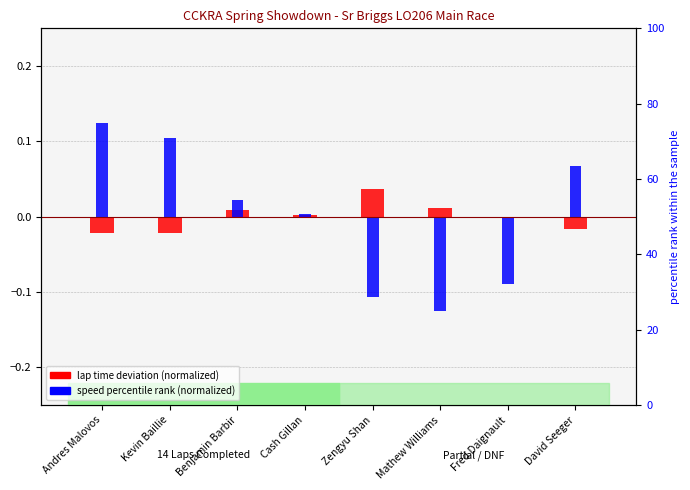

The speed percentile rank (normalized) series shows -0.1 at Mathew Williams. True or false?

False